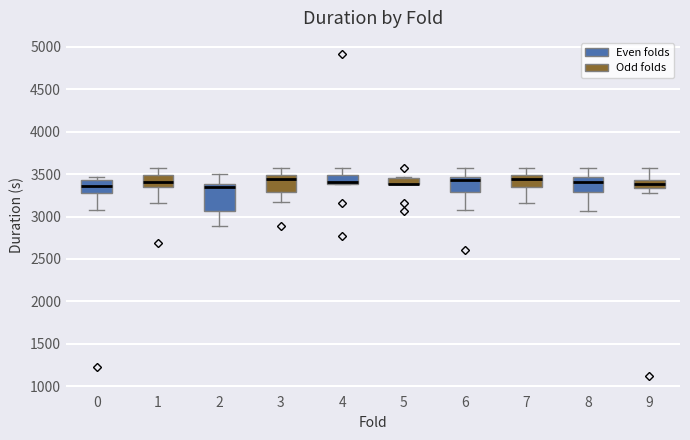

Where does the lower whisker of the box at x = 0 end on the y-axis? The values are not printed on the chart, so give them approximately, as read against the axis.

3100